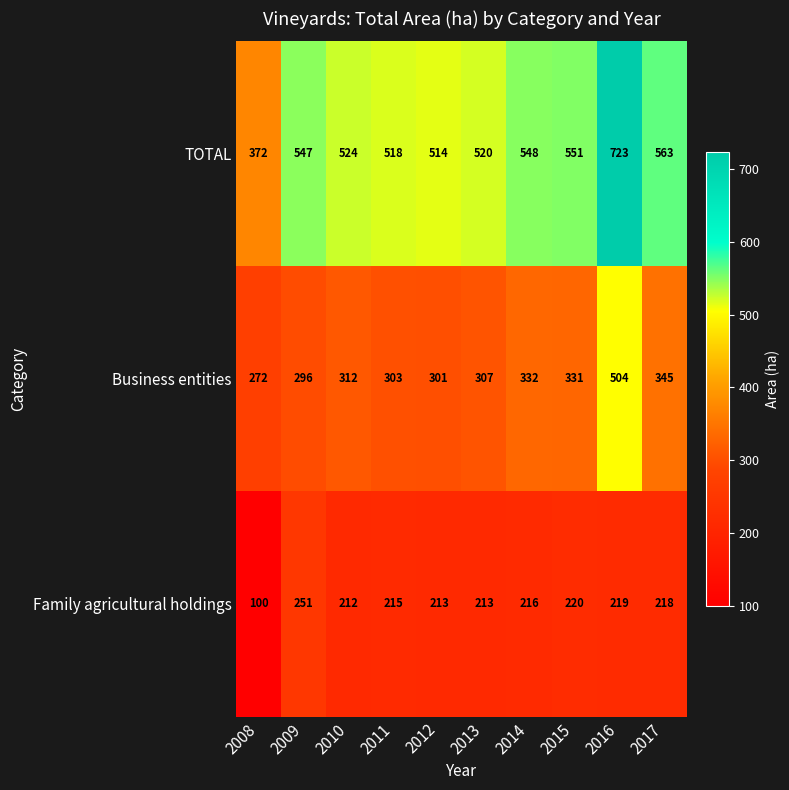

Which series has the largest range (max minus min)?

TOTAL